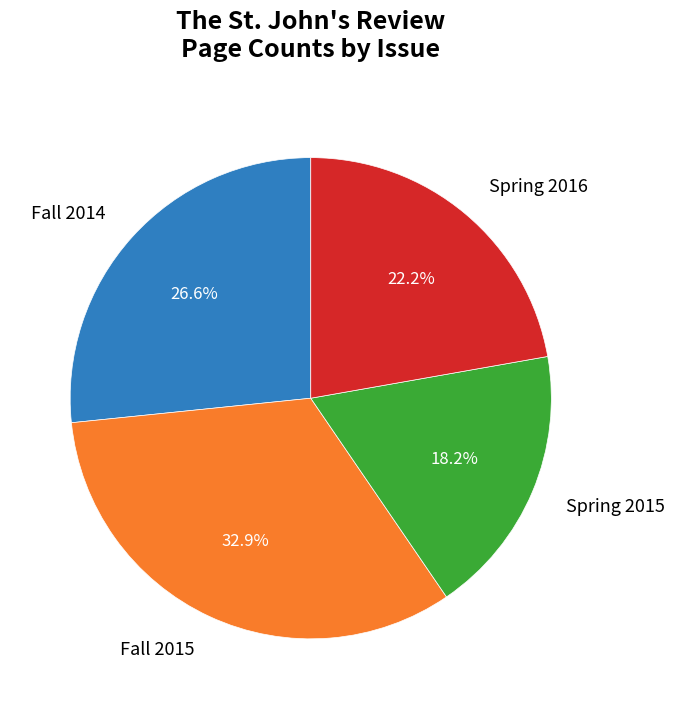

Rank the categories by value from highest to lowest.

Fall 2015, Fall 2014, Spring 2016, Spring 2015